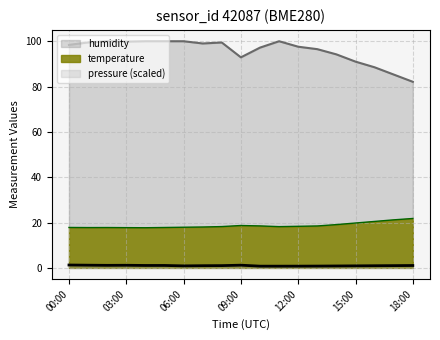

True or false: temperature and pressure_scaled cross at least once.

False